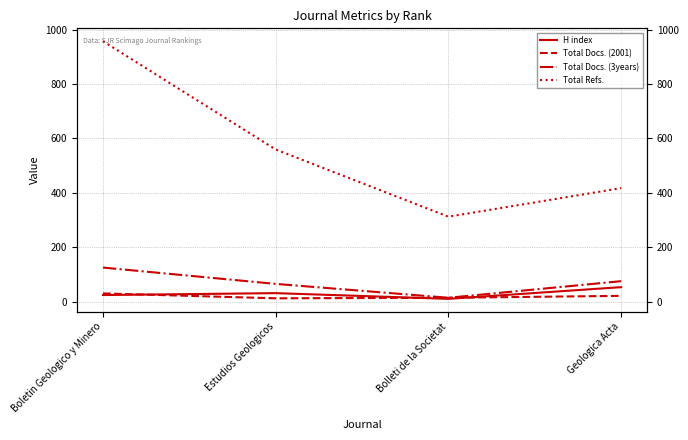

What is the greatest value displayed?

957